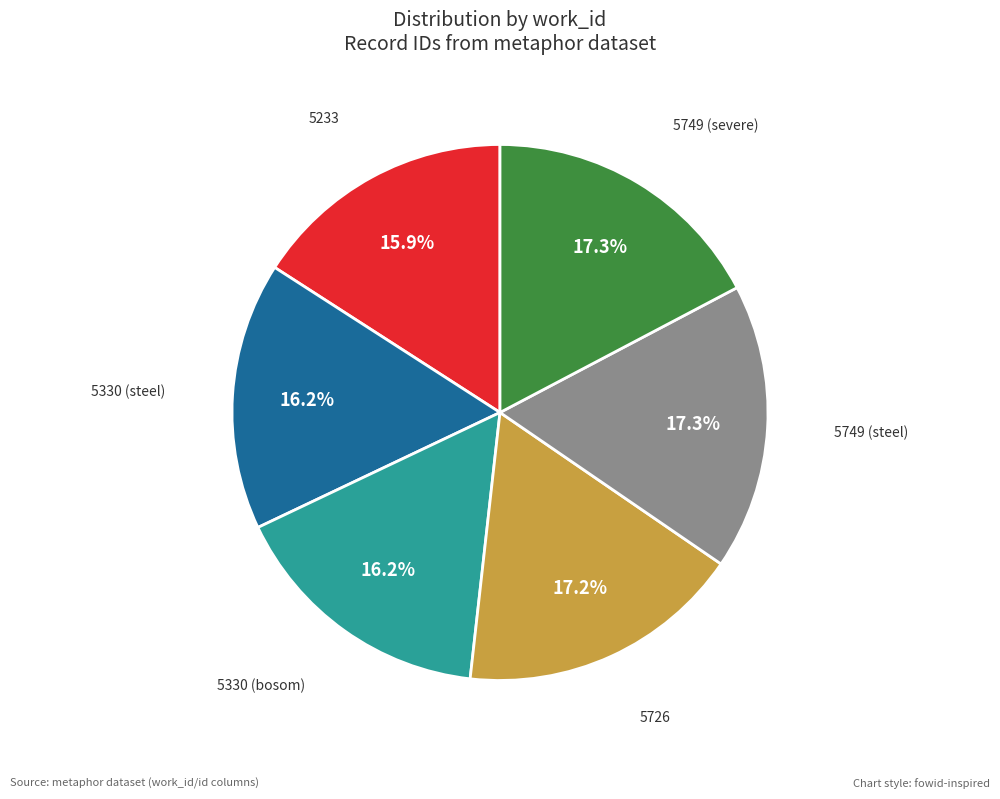

What is the ratio of the value at 5749 (steel) to the value at 5726?

1.0